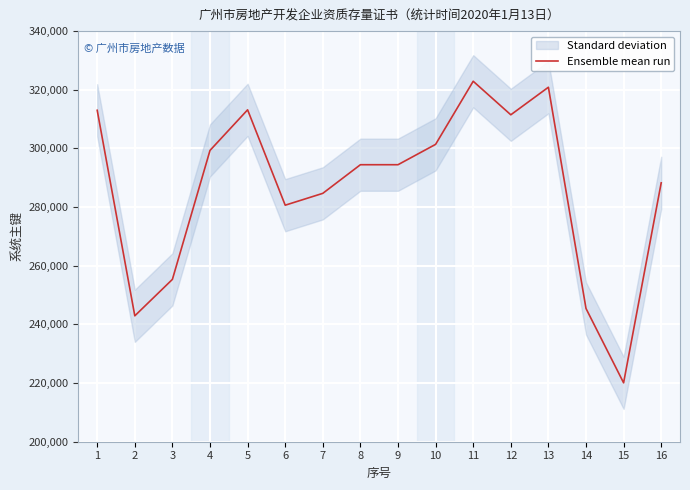

True or false: the data has more than 0 interior local peaks.

True